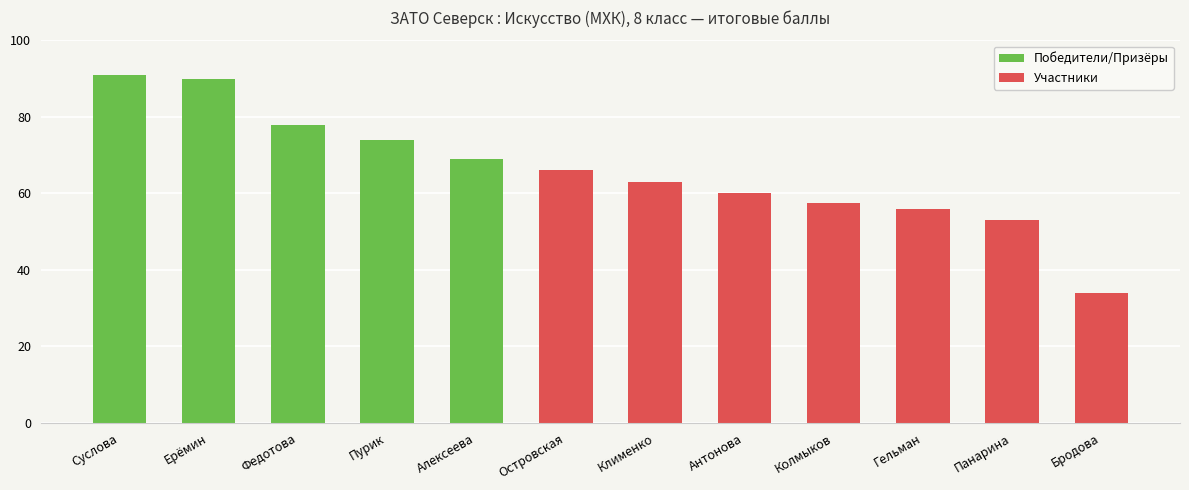

Are the bars grouped side by side (vs. stacked)?

No